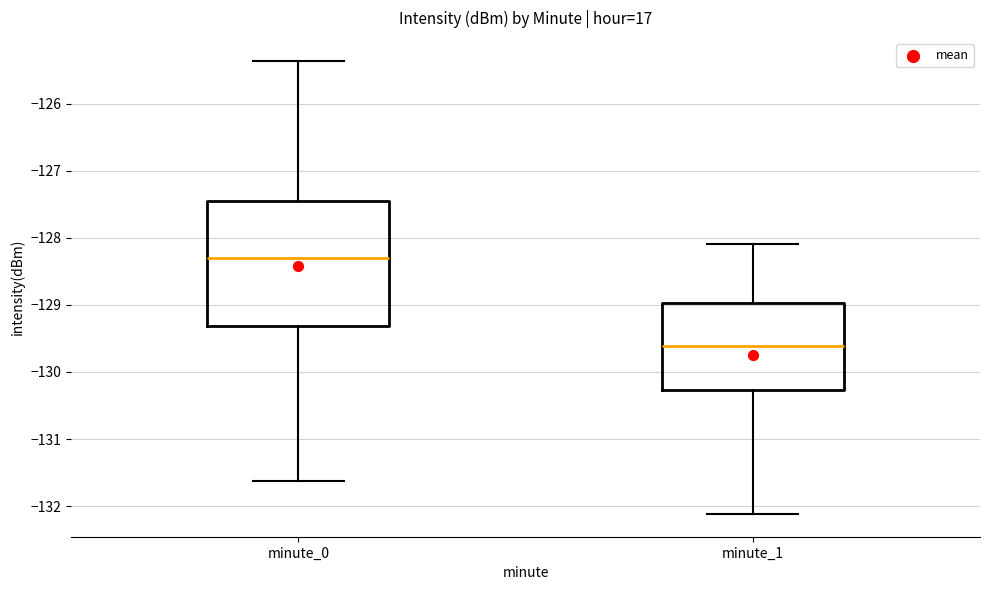

Which box's median line is the highest?

minute_0